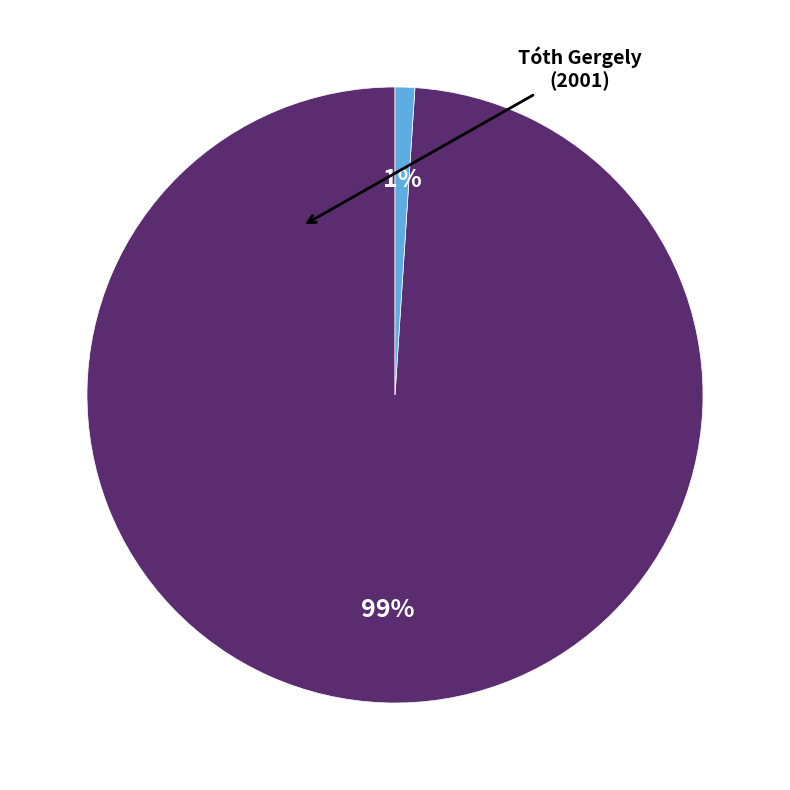

To the nearest percent, what is the average slice percentage?

50%